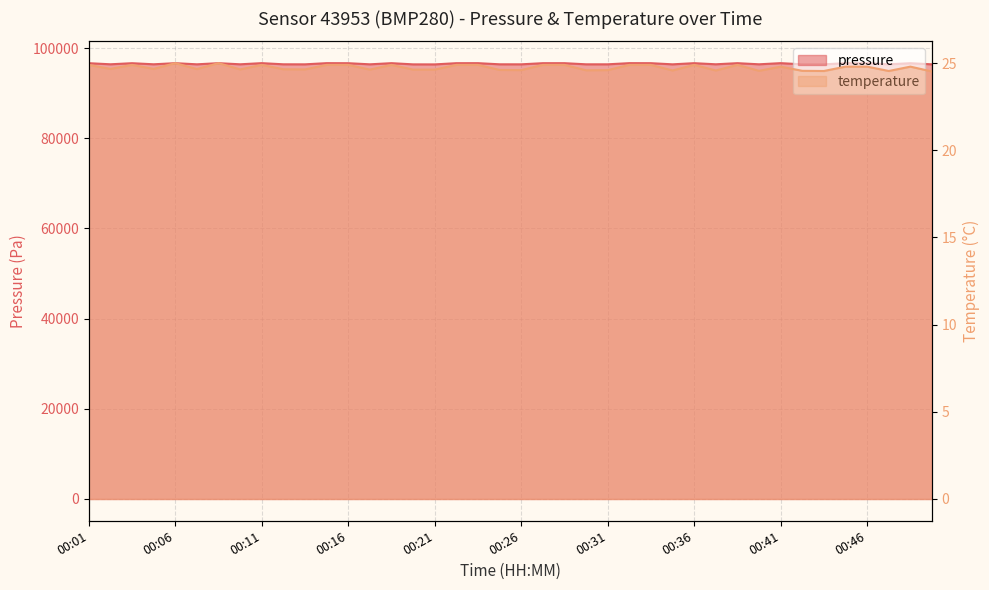

List the series in order of their peak value, lowest first.

temperature, pressure